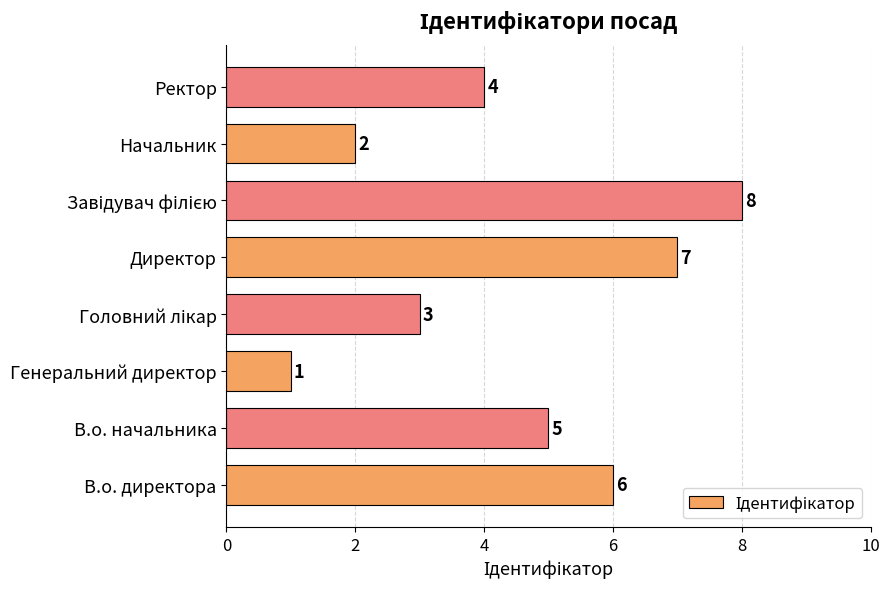

What is the smallest value displayed?

1